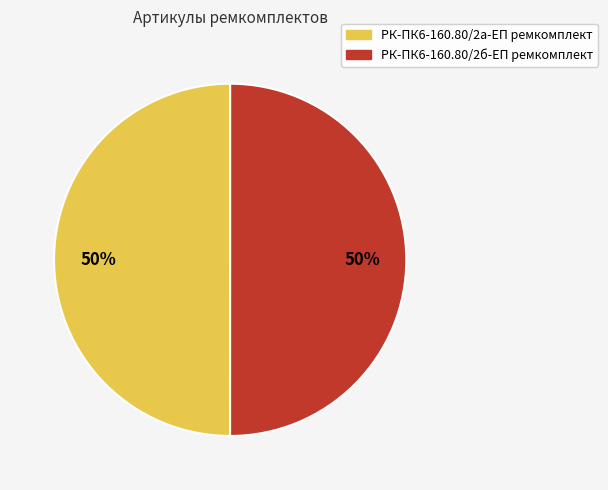

What is the ratio of the value at РК-ПК6-160.80/2б-ЕП ремкомплект to the value at РК-ПК6-160.80/2а-ЕП ремкомплект?

1.0